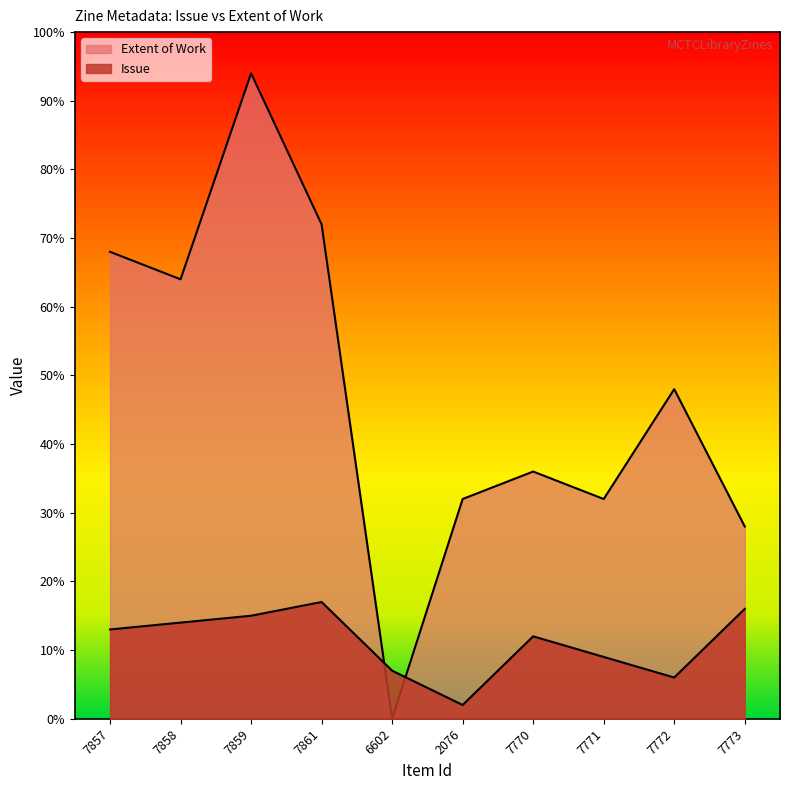

What is the sum of all Extent of Work values?

474